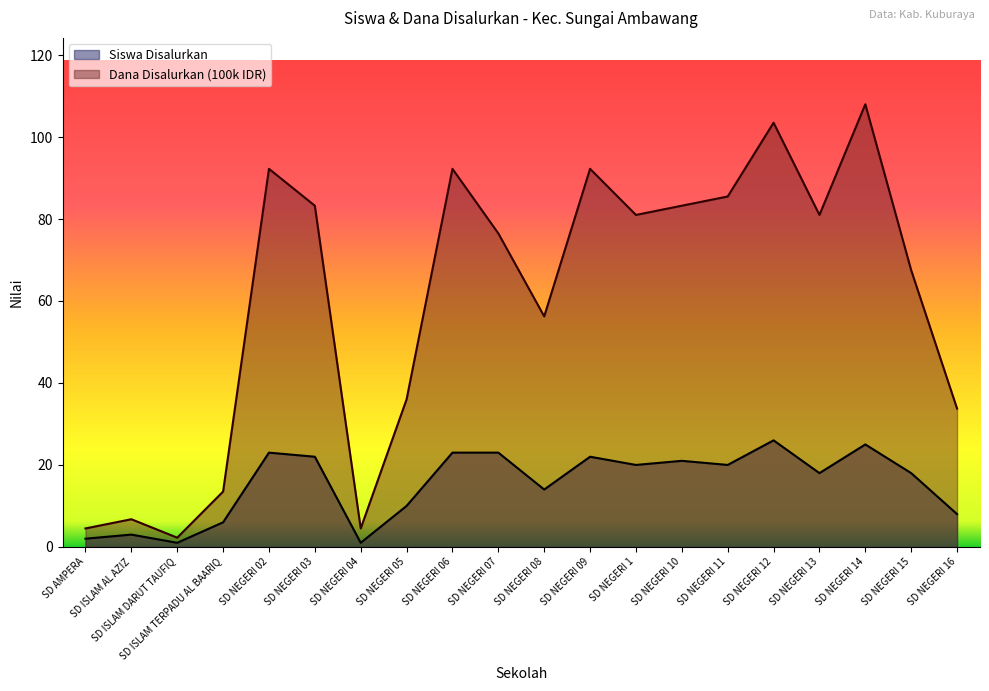

Reading left to right, extract all data points from this chart.

Siswa Disalurkan: 2.0	3.0	1.0	6.0	23.0	22.0	1.0	10.0	23.0	23.0	14.0	22.0	20.0	21.0	20.0	26.0	18.0	25.0	18.0	8.0
Dana Disalurkan (100k): 4.5	6.8	2.2	13.5	92.2	83.2	4.5	36.0	92.2	76.5	56.2	92.2	81.0	83.2	85.5	103.5	81.0	108.0	67.5	33.8